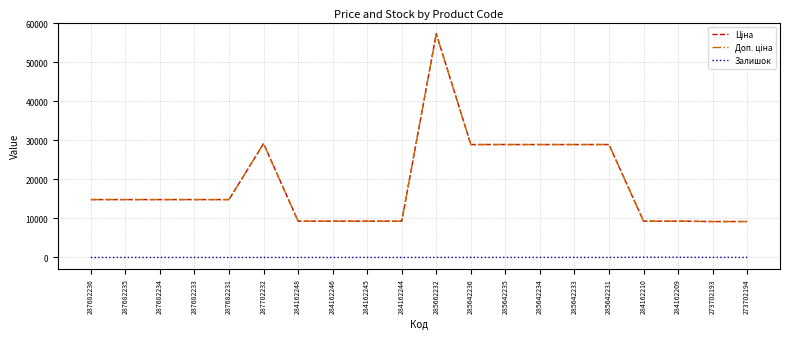

Does the chart display data point markers on the line(s)?

No